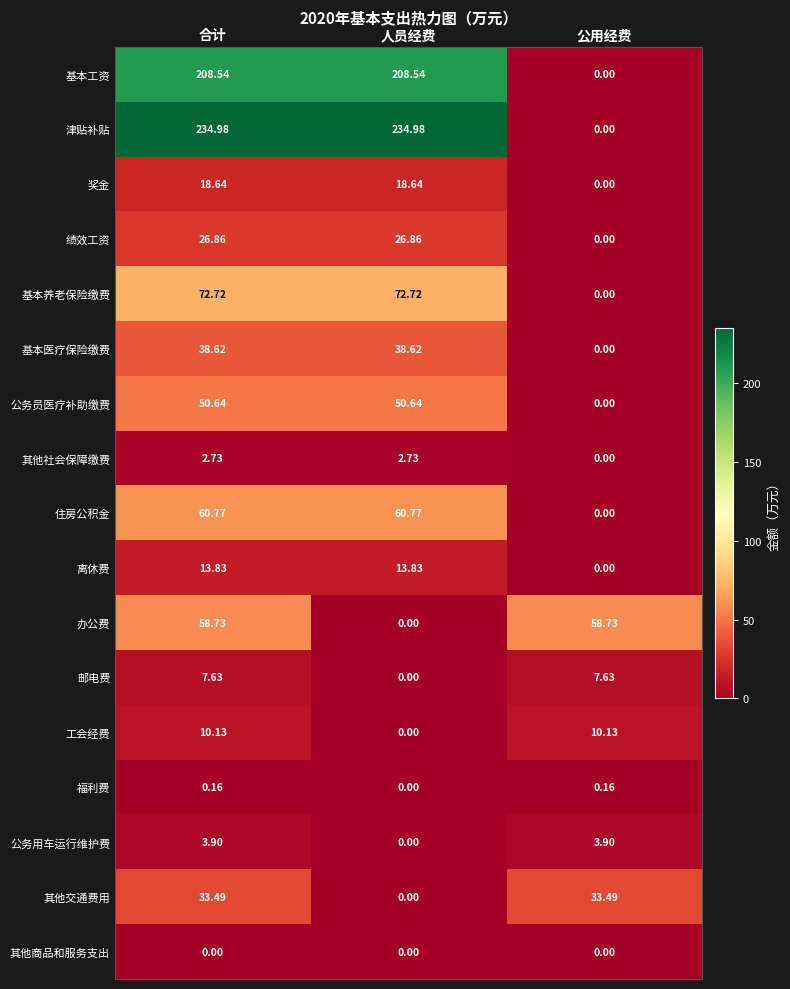

At which label does 津贴补贴 first exceed 234?

合计